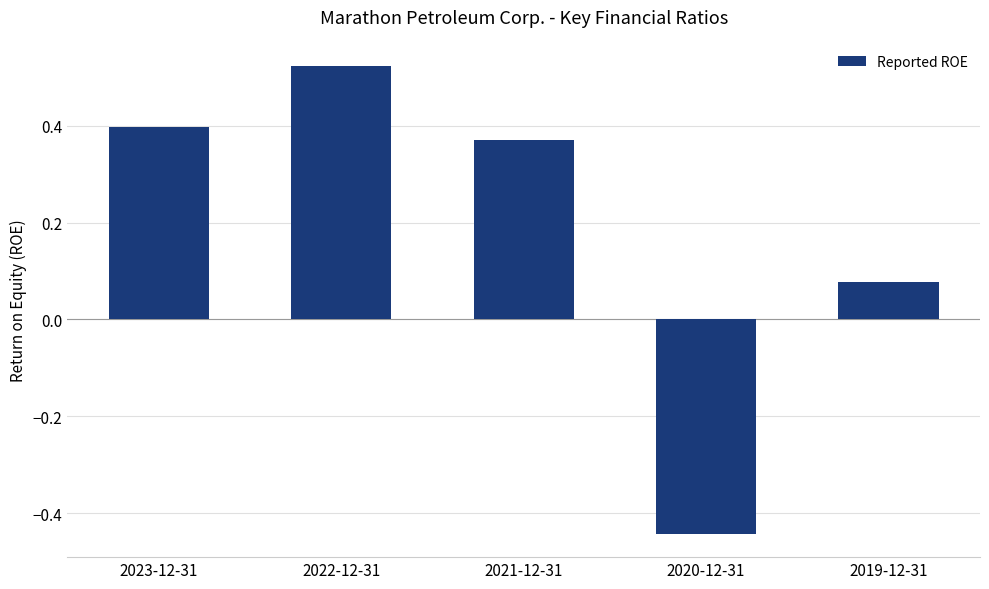

What is the difference between the values at 2020-12-31 and 2023-12-31?

0.8